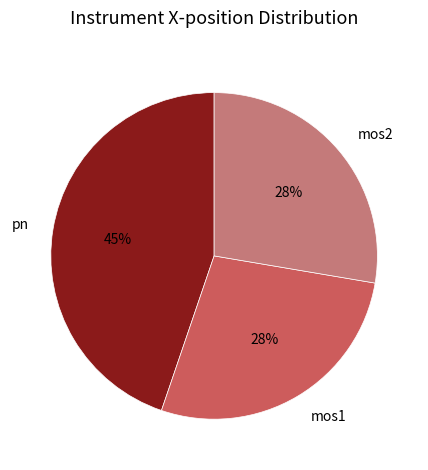

To the nearest percent, what percentage of the pie is mos2?

28%